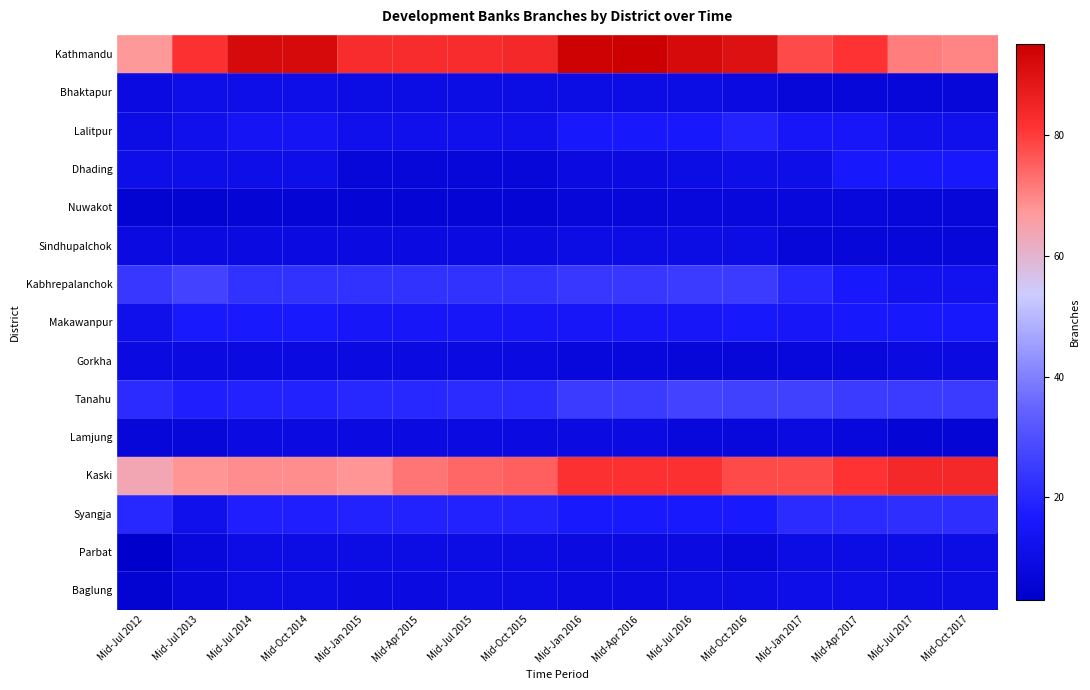

Reading left to right, extract all data points from this chart.

Kathmandu: Mid-Jul 2012=67	Mid-Jul 2013=82	Mid-Jul 2014=92	Mid-Oct 2014=92	Mid-Jan 2015=83	Mid-Apr 2015=83	Mid-Jul 2015=83	Mid-Oct 2015=84	Mid-Jan 2016=94	Mid-Apr 2016=95	Mid-Jul 2016=92	Mid-Oct 2016=90	Mid-Jan 2017=78	Mid-Apr 2017=81	Mid-Jul 2017=71	Mid-Oct 2017=70
Bhaktapur: Mid-Jul 2012=9	Mid-Jul 2013=11	Mid-Jul 2014=11	Mid-Oct 2014=11	Mid-Jan 2015=10	Mid-Apr 2015=10	Mid-Jul 2015=10	Mid-Oct 2015=10	Mid-Jan 2016=10	Mid-Apr 2016=10	Mid-Jul 2016=10	Mid-Oct 2016=9	Mid-Jan 2017=7	Mid-Apr 2017=7	Mid-Jul 2017=7	Mid-Oct 2017=7
Lalitpur: Mid-Jul 2012=10	Mid-Jul 2013=12	Mid-Jul 2014=14	Mid-Oct 2014=14	Mid-Jan 2015=12	Mid-Apr 2015=12	Mid-Jul 2015=12	Mid-Oct 2015=12	Mid-Jan 2016=16	Mid-Apr 2016=16	Mid-Jul 2016=16	Mid-Oct 2016=19	Mid-Jan 2017=15	Mid-Apr 2017=15	Mid-Jul 2017=12	Mid-Oct 2017=12
Dhading: Mid-Jul 2012=11	Mid-Jul 2013=11	Mid-Jul 2014=11	Mid-Oct 2014=11	Mid-Jan 2015=7	Mid-Apr 2015=7	Mid-Jul 2015=7	Mid-Oct 2015=7	Mid-Jan 2016=9	Mid-Apr 2016=9	Mid-Jul 2016=10	Mid-Oct 2016=11	Mid-Jan 2017=11	Mid-Apr 2017=16	Mid-Jul 2017=16	Mid-Oct 2017=16
Nuwakot: Mid-Jul 2012=5	Mid-Jul 2013=5	Mid-Jul 2014=6	Mid-Oct 2014=6	Mid-Jan 2015=6	Mid-Apr 2015=6	Mid-Jul 2015=6	Mid-Oct 2015=6	Mid-Jan 2016=7	Mid-Apr 2016=7	Mid-Jul 2016=8	Mid-Oct 2016=8	Mid-Jan 2017=8	Mid-Apr 2017=8	Mid-Jul 2017=7	Mid-Oct 2017=7
Sindhupalchok: Mid-Jul 2012=9	Mid-Jul 2013=9	Mid-Jul 2014=9	Mid-Oct 2014=9	Mid-Jan 2015=9	Mid-Apr 2015=9	Mid-Jul 2015=9	Mid-Oct 2015=9	Mid-Jan 2016=10	Mid-Apr 2016=10	Mid-Jul 2016=10	Mid-Oct 2016=10	Mid-Jan 2017=7	Mid-Apr 2017=7	Mid-Jul 2017=7	Mid-Oct 2017=7
Kabhrepalanchok: Mid-Jul 2012=24	Mid-Jul 2013=27	Mid-Jul 2014=23	Mid-Oct 2014=23	Mid-Jan 2015=23	Mid-Apr 2015=23	Mid-Jul 2015=23	Mid-Oct 2015=23	Mid-Jan 2016=24	Mid-Apr 2016=24	Mid-Jul 2016=25	Mid-Oct 2016=25	Mid-Jan 2017=20	Mid-Apr 2017=16	Mid-Jul 2017=13	Mid-Oct 2017=13
Makawanpur: Mid-Jul 2012=12	Mid-Jul 2013=17	Mid-Jul 2014=17	Mid-Oct 2014=17	Mid-Jan 2015=15	Mid-Apr 2015=15	Mid-Jul 2015=15	Mid-Oct 2015=15	Mid-Jan 2016=15	Mid-Apr 2016=15	Mid-Jul 2016=15	Mid-Oct 2016=16	Mid-Jan 2017=15	Mid-Apr 2017=16	Mid-Jul 2017=16	Mid-Oct 2017=16
Gorkha: Mid-Jul 2012=9	Mid-Jul 2013=9	Mid-Jul 2014=9	Mid-Oct 2014=9	Mid-Jan 2015=9	Mid-Apr 2015=9	Mid-Jul 2015=9	Mid-Oct 2015=9	Mid-Jan 2016=8	Mid-Apr 2016=8	Mid-Jul 2016=7	Mid-Oct 2016=7	Mid-Jan 2017=8	Mid-Apr 2017=8	Mid-Jul 2017=9	Mid-Oct 2017=9
Tanahu: Mid-Jul 2012=21	Mid-Jul 2013=18	Mid-Jul 2014=19	Mid-Oct 2014=19	Mid-Jan 2015=20	Mid-Apr 2015=20	Mid-Jul 2015=21	Mid-Oct 2015=21	Mid-Jan 2016=25	Mid-Apr 2016=25	Mid-Jul 2016=27	Mid-Oct 2016=26	Mid-Jan 2017=26	Mid-Apr 2017=25	Mid-Jul 2017=25	Mid-Oct 2017=25
Lamjung: Mid-Jul 2012=7	Mid-Jul 2013=7	Mid-Jul 2014=9	Mid-Oct 2014=9	Mid-Jan 2015=9	Mid-Apr 2015=9	Mid-Jul 2015=9	Mid-Oct 2015=9	Mid-Jan 2016=9	Mid-Apr 2016=9	Mid-Jul 2016=8	Mid-Oct 2016=8	Mid-Jan 2017=9	Mid-Apr 2017=8	Mid-Jul 2017=6	Mid-Oct 2017=6
Kaski: Mid-Jul 2012=64	Mid-Jul 2013=68	Mid-Jul 2014=69	Mid-Oct 2014=69	Mid-Jan 2015=68	Mid-Apr 2015=72	Mid-Jul 2015=74	Mid-Oct 2015=75	Mid-Jan 2016=82	Mid-Apr 2016=82	Mid-Jul 2016=82	Mid-Oct 2016=78	Mid-Jan 2017=78	Mid-Apr 2017=81	Mid-Jul 2017=84	Mid-Oct 2017=84
Syangja: Mid-Jul 2012=20	Mid-Jul 2013=12	Mid-Jul 2014=18	Mid-Oct 2014=18	Mid-Jan 2015=19	Mid-Apr 2015=19	Mid-Jul 2015=19	Mid-Oct 2015=19	Mid-Jan 2016=17	Mid-Apr 2016=17	Mid-Jul 2016=17	Mid-Oct 2016=17	Mid-Jan 2017=21	Mid-Apr 2017=21	Mid-Jul 2017=22	Mid-Oct 2017=22
Parbat: Mid-Jul 2012=3	Mid-Jul 2013=8	Mid-Jul 2014=10	Mid-Oct 2014=10	Mid-Jan 2015=10	Mid-Apr 2015=10	Mid-Jul 2015=10	Mid-Oct 2015=10	Mid-Jan 2016=9	Mid-Apr 2016=9	Mid-Jul 2016=9	Mid-Oct 2016=8	Mid-Jan 2017=10	Mid-Apr 2017=10	Mid-Jul 2017=10	Mid-Oct 2017=10
Baglung: Mid-Jul 2012=5	Mid-Jul 2013=8	Mid-Jul 2014=10	Mid-Oct 2014=10	Mid-Jan 2015=9	Mid-Apr 2015=9	Mid-Jul 2015=10	Mid-Oct 2015=10	Mid-Jan 2016=9	Mid-Apr 2016=9	Mid-Jul 2016=10	Mid-Oct 2016=10	Mid-Jan 2017=11	Mid-Apr 2017=11	Mid-Jul 2017=10	Mid-Oct 2017=10